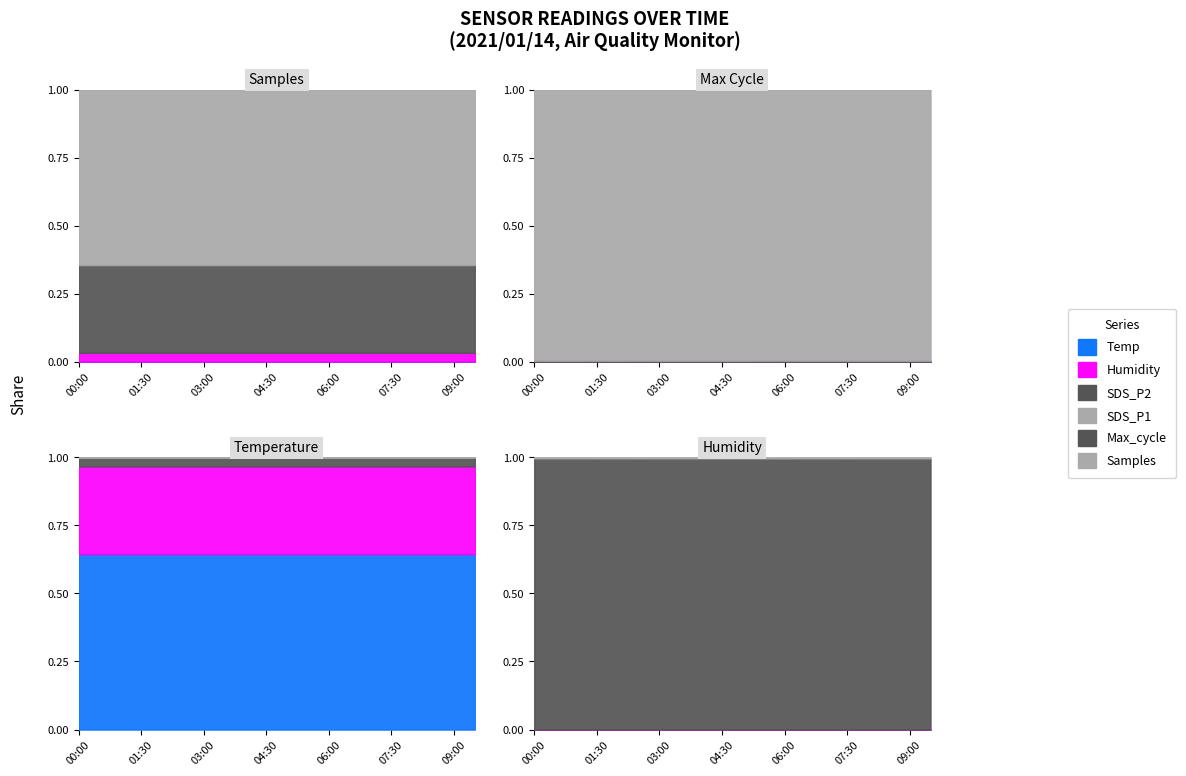

List the series in order of their peak value, lowest first.

Temp, Humidity, SDS_P2, SDS_P1, Max_cycle, Samples